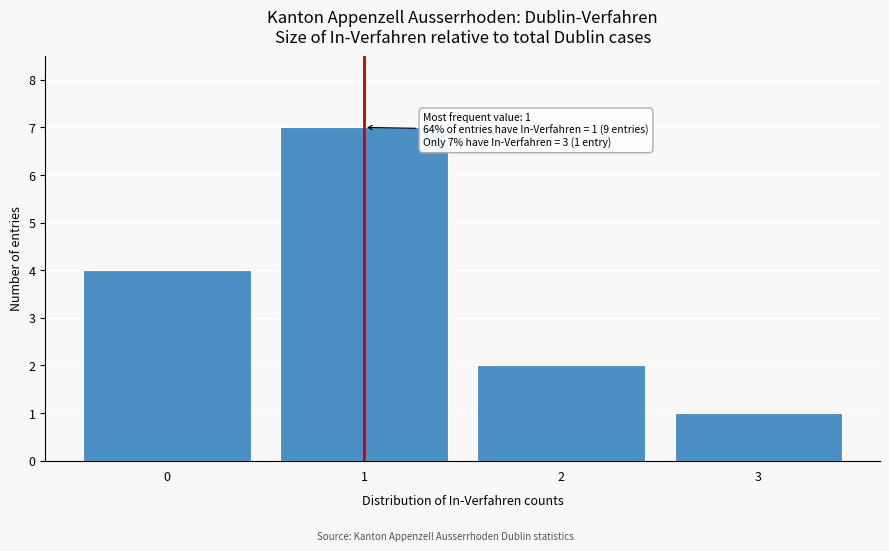

Reading left to right, extract all data points from this chart.

4	7	2	1